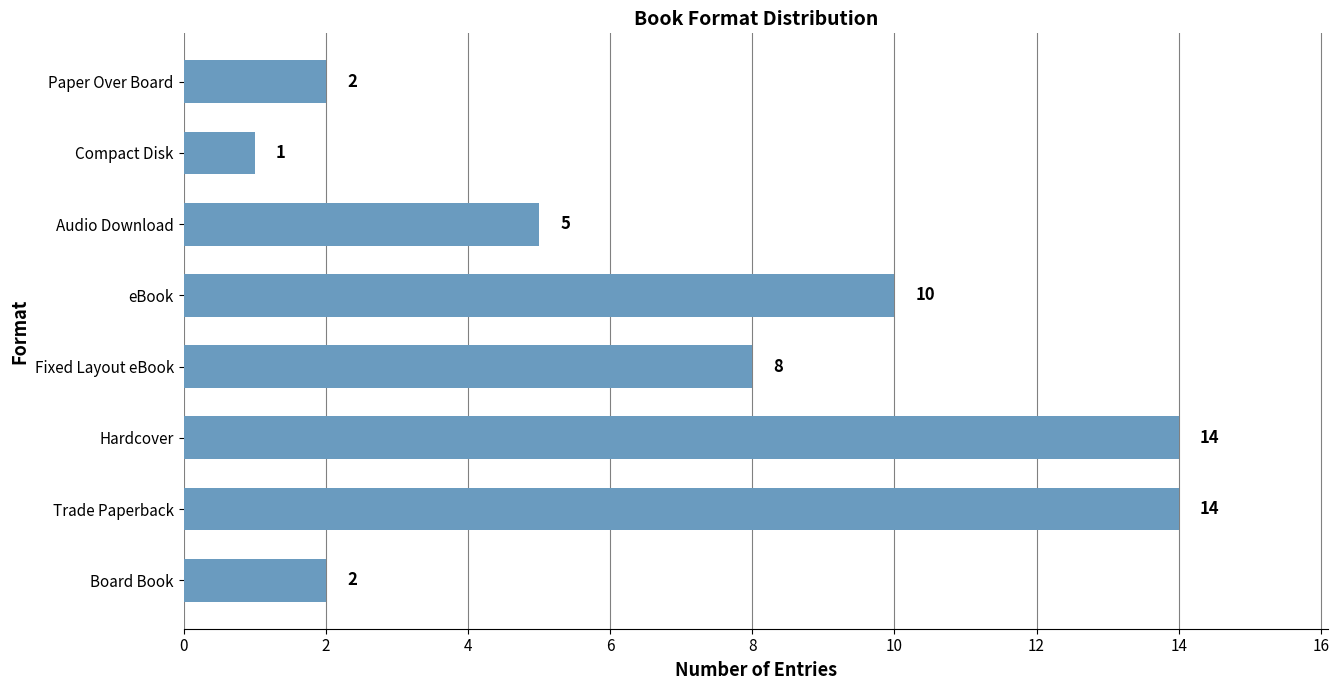

What is the sum of all values?

56